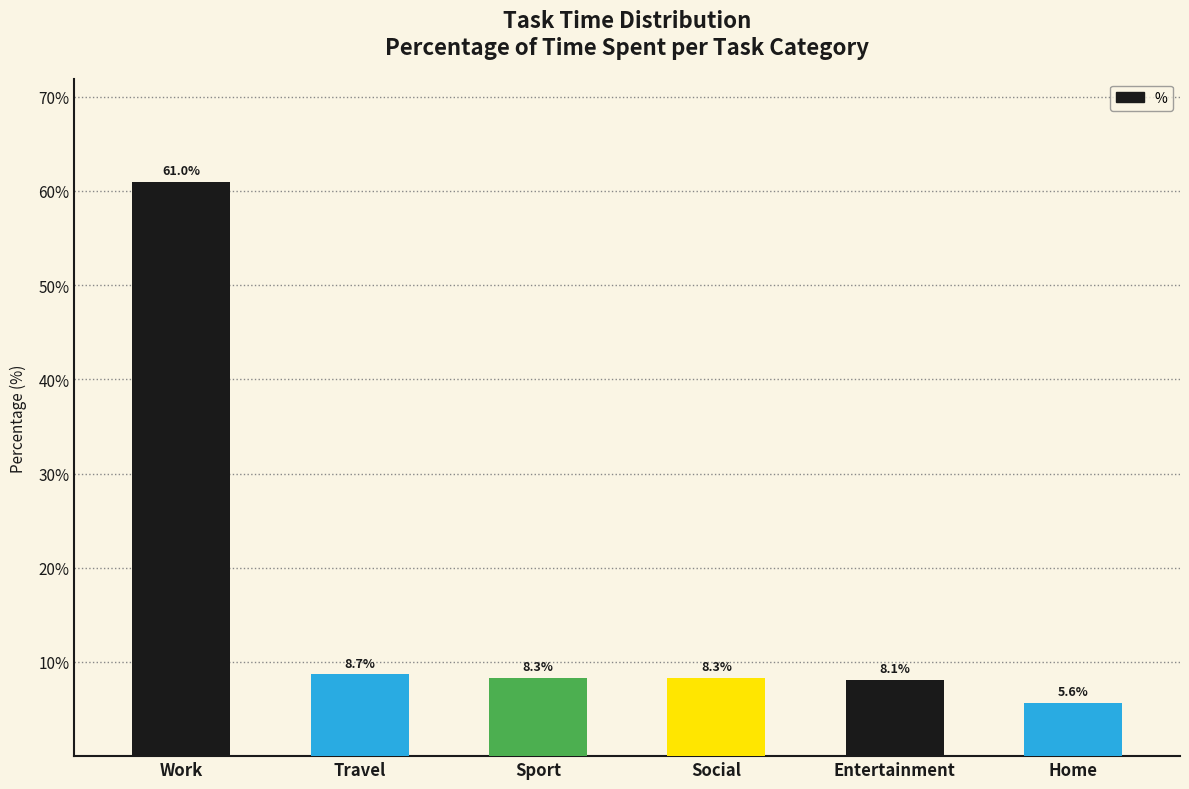

Reading left to right, what are all the values shown in this chart?

61.0	8.7	8.3	8.3	8.1	5.6